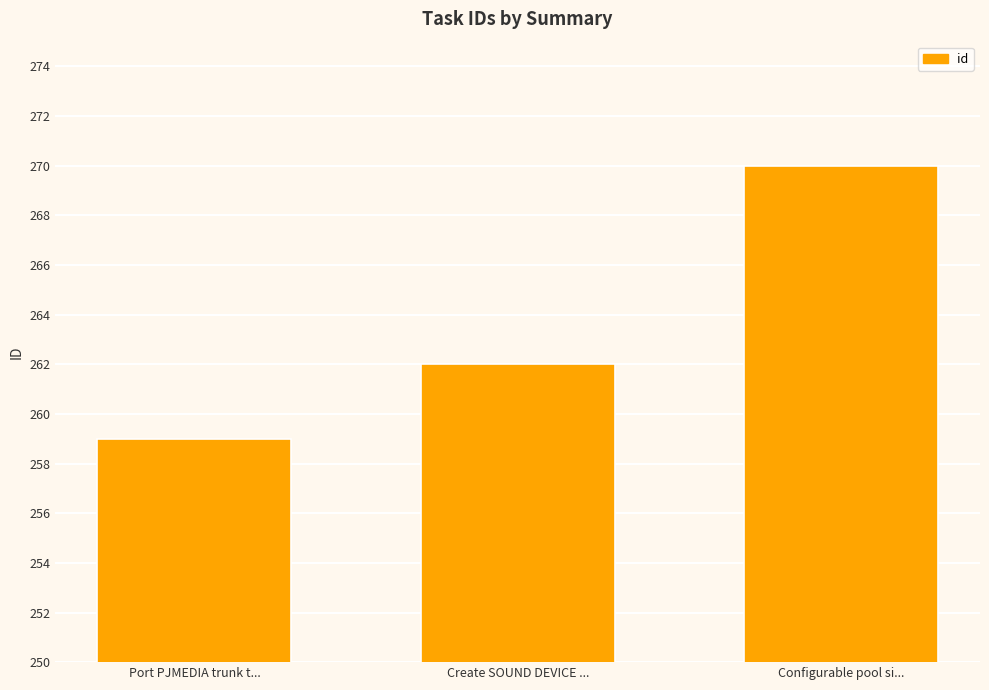

What is the label of the 3rd bar from the left?

Configurable pool si...